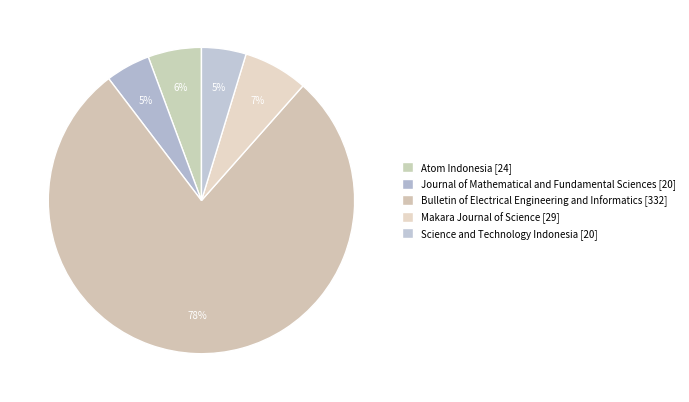

To the nearest percent, what percentage of the pie is Science and Technology Indonesia?

5%